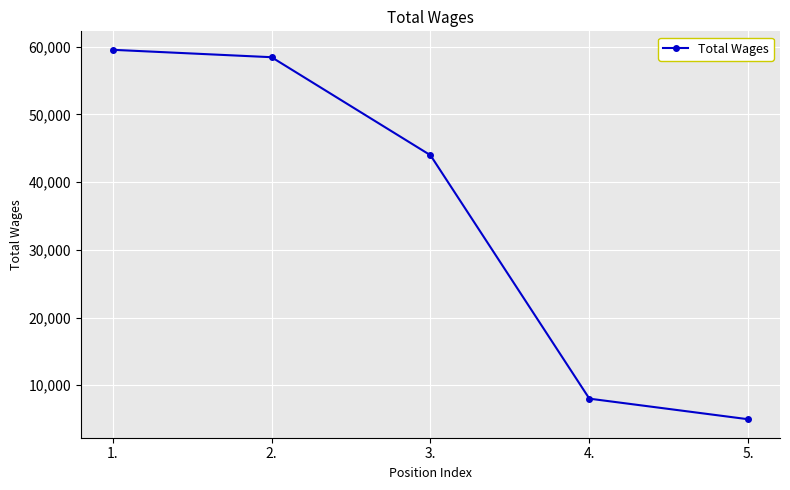

Which has a higher value, 4. or 1.?

1.